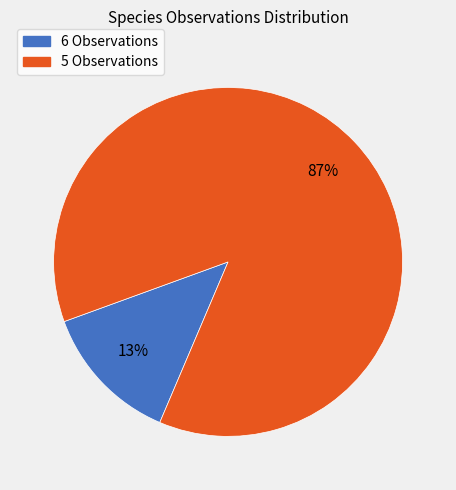

Approximately how many times larger is the value at 5 Observations compared to 6 Observations?

6.7